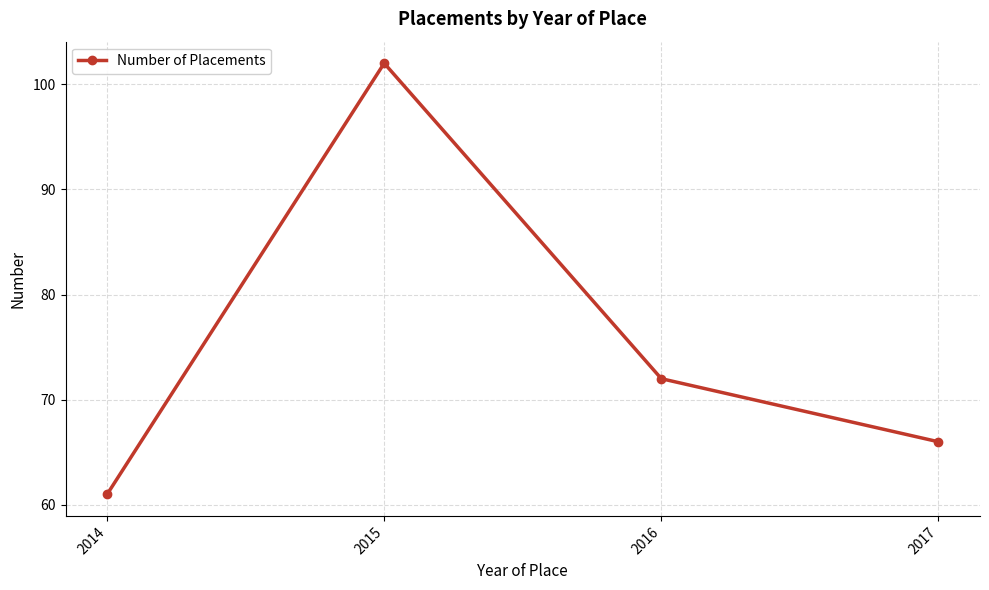

Between 2015 and 2014, which is larger?

2015